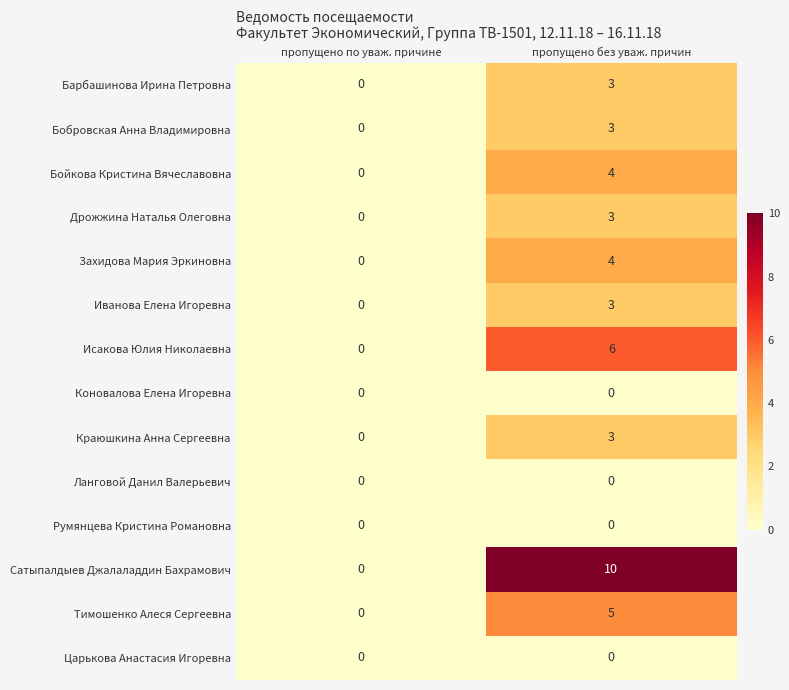

The Барбашинова Ирина Петровна series shows 2 at пропущено без уваж. причин. True or false?

False